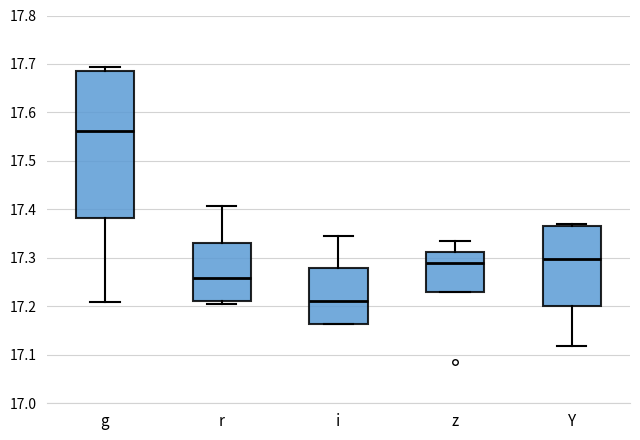

Reading left to right, read every box against the y-axis: the position of its median line, the range the box covers, and the ends of its whiskers. The values are not printed on the chart, so give them approximately, as read against the axis.

g: median 17.56, box 17.38 to 17.69, whiskers 17.21 to 17.69 (just above the box's upper edge)
r: median 17.26, box 17.21 to 17.33, whiskers 17.21 (just below the box's lower edge) to 17.41
i: median 17.21, box 17.16 to 17.28, whiskers 17.16 to 17.34
z: median 17.29, box 17.23 to 17.31, whiskers 17.23 to 17.34
Y: median 17.30, box 17.20 to 17.37, whiskers 17.12 to 17.37 (just above the box's upper edge)